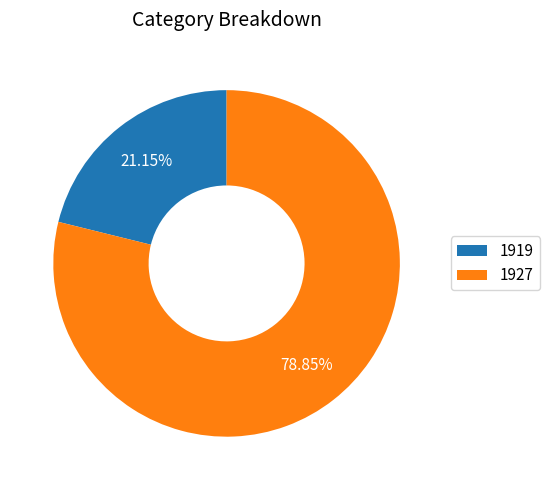

To the nearest percent, what percentage of the pie is 1919?

21%